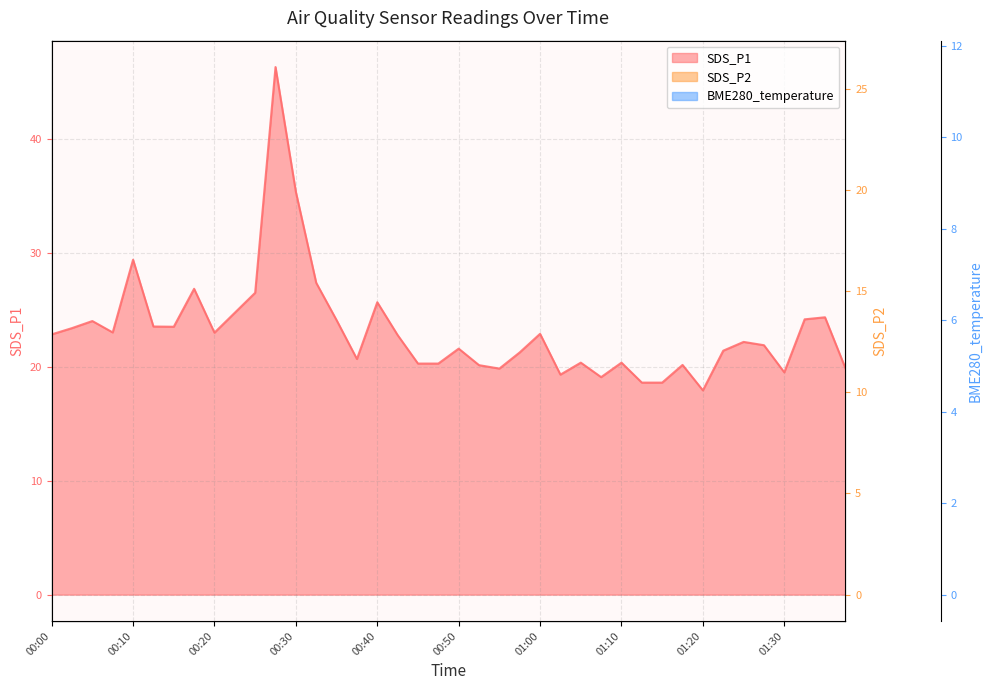

Reading left to right, extract all data points from this chart.

SDS_P1: 00:00=22.8	00:03=23.4	00:05=24.0	00:08=23.0	00:10=29.4	00:12=23.5	00:15=23.5	00:17=26.8	00:20=23.0	00:22=24.7	00:25=26.5	00:27=46.3	00:30=35.3	00:32=27.4	00:35=24.1	00:37=20.7	00:40=25.6	00:43=22.8	00:45=20.3	00:48=20.3	00:50=21.6	00:53=20.1	00:55=19.8	00:58=21.2	01:00=22.9	01:03=19.3	01:05=20.4	01:08=19.1	01:10=20.4	01:13=18.6	01:15=18.6	01:18=20.1	01:20=17.9	01:23=21.4	01:25=22.2	01:28=21.9	01:30=19.5	01:33=24.1	01:35=24.3	01:38=19.9
SDS_P2: 00:00=14.5	00:03=15.2	00:05=14.3	00:08=15.7	00:10=15.4	00:12=14.9	00:15=15.6	00:17=15.4	00:20=14.2	00:22=14.3	00:25=15.3	00:27=26.1	00:30=20.8	00:32=16.1	00:35=14.5	00:37=13.8	00:40=15.0	00:43=14.1	00:45=13.7	00:48=14.6	00:50=13.4	00:53=12.8	00:55=13.7	00:58=14.3	01:00=14.1	01:03=13.0	01:05=13.3	01:08=12.7	01:10=13.9	01:13=12.1	01:15=12.2	01:18=13.8	01:20=12.3	01:23=14.0	01:25=13.7	01:28=13.8	01:30=12.8	01:33=14.2	01:35=15.2	01:38=14.7
BME280_temperature: 00:00=11.5	00:03=11.5	00:05=11.5	00:08=11.5	00:10=11.5	00:12=11.5	00:15=11.5	00:17=11.5	00:20=11.5	00:22=11.5	00:25=11.5	00:27=11.5	00:30=11.5	00:32=11.5	00:35=11.5	00:37=11.5	00:40=11.4	00:43=11.4	00:45=11.4	00:48=11.4	00:50=11.4	00:53=11.4	00:55=11.4	00:58=11.4	01:00=11.4	01:03=11.4	01:05=11.4	01:08=11.4	01:10=11.4	01:13=11.4	01:15=11.4	01:18=11.4	01:20=11.4	01:23=11.4	01:25=11.4	01:28=11.4	01:30=11.4	01:33=11.4	01:35=11.4	01:38=11.4